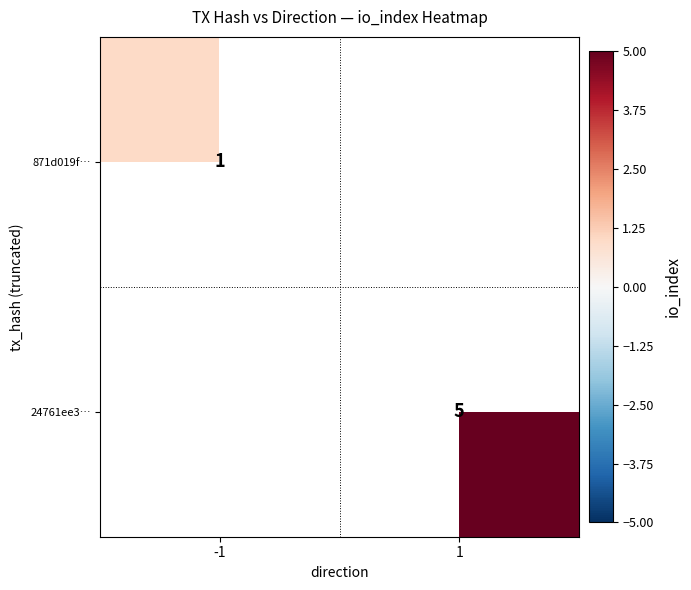

The 24761ee3… series shows 5 at 1. True or false?

True